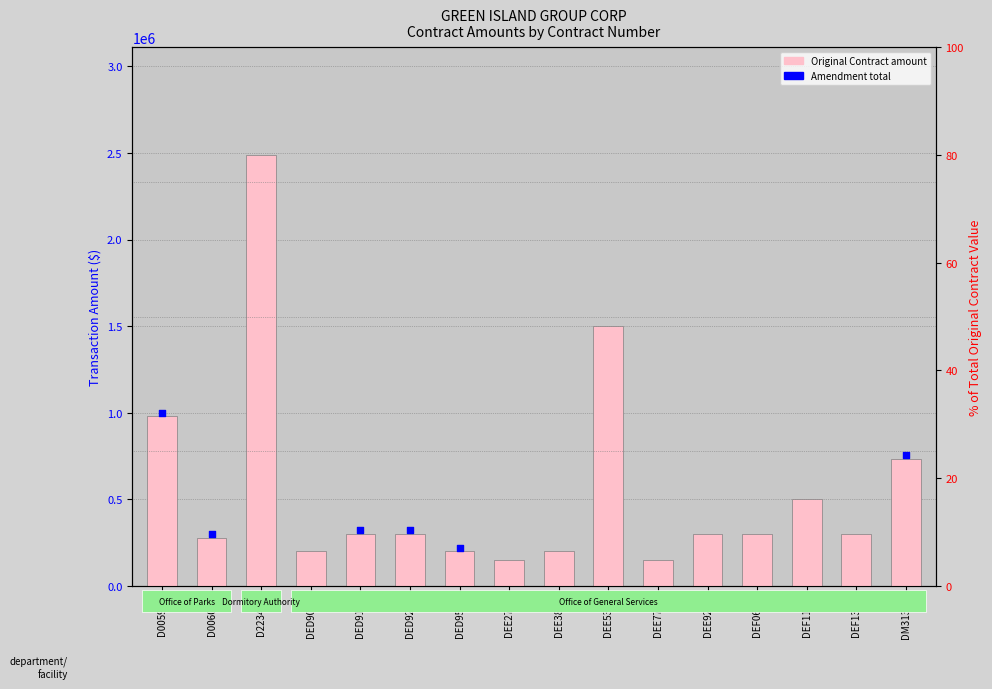

What is the change in value from DEE275A to DEF064A?

+150000